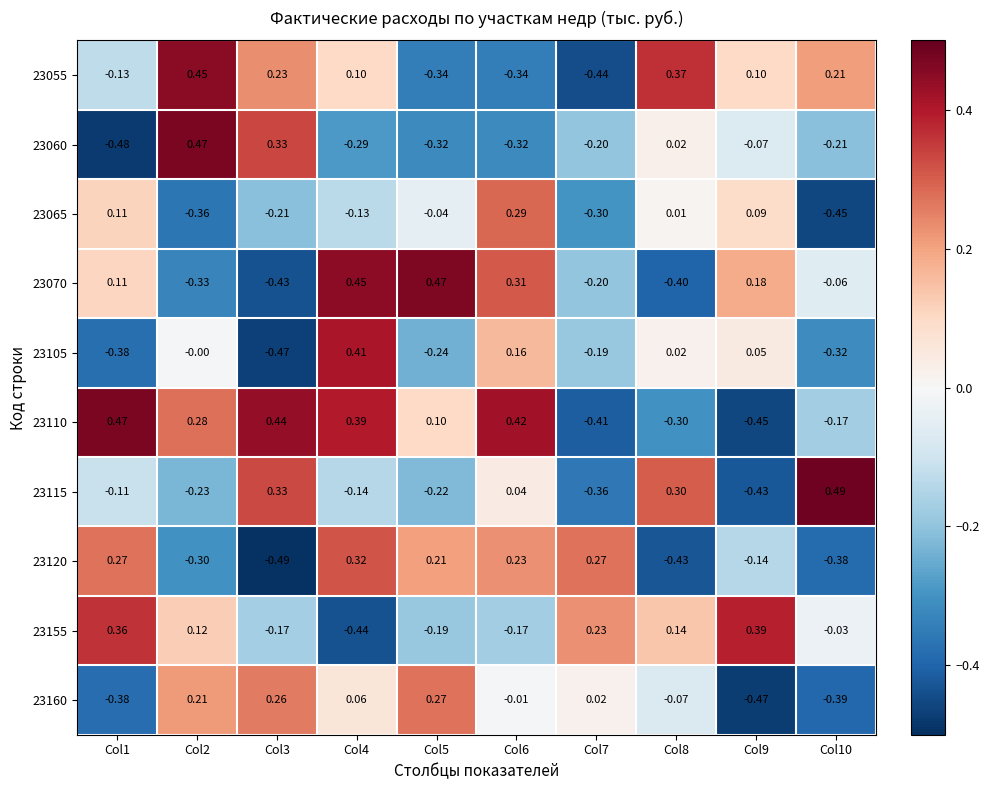

Is the value of 23155 at Col6 greater than the value of 23070 at Col2?

Yes